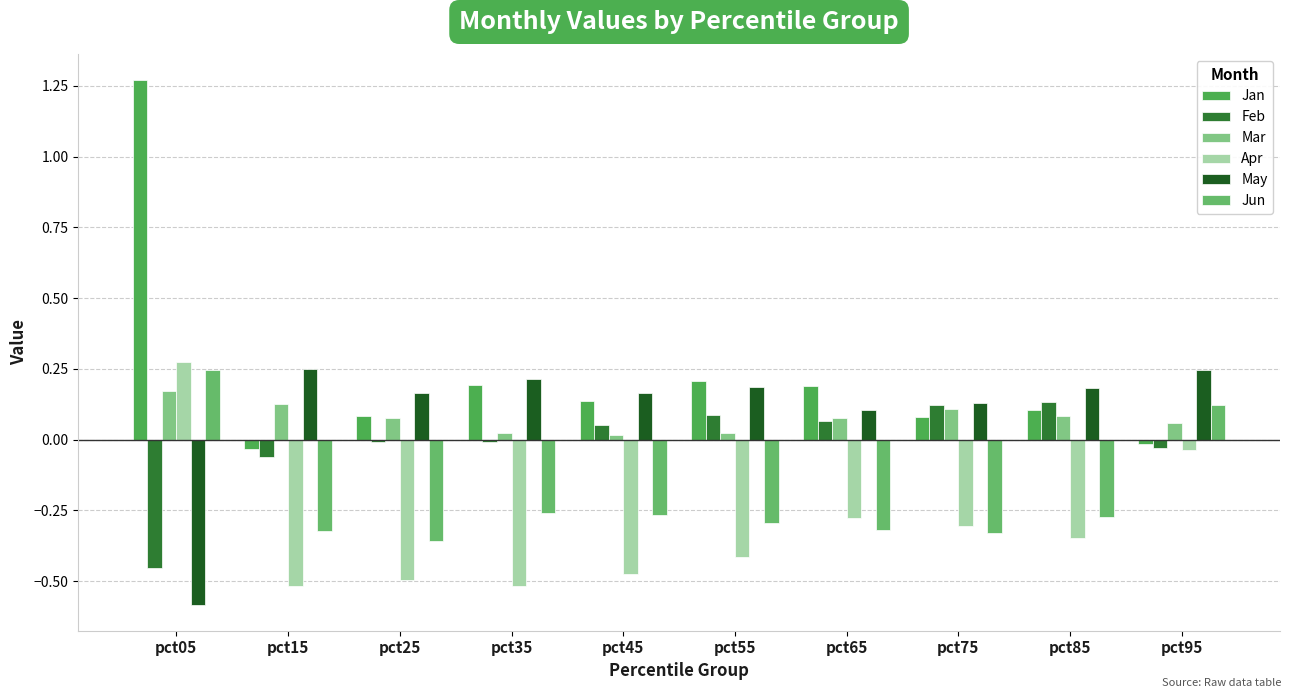

What are all the series names shown in the legend?

Jan, Feb, Mar, Apr, May, Jun